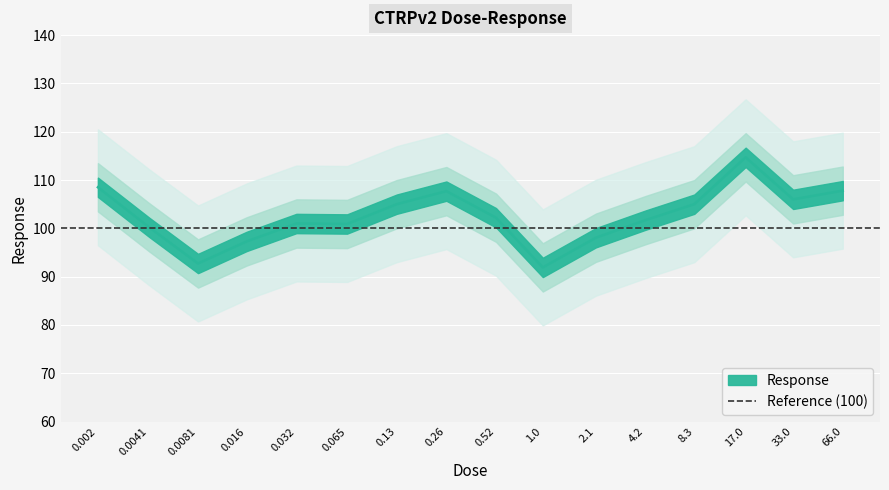

Is it true that the value at 66.0 is 70.5?

False